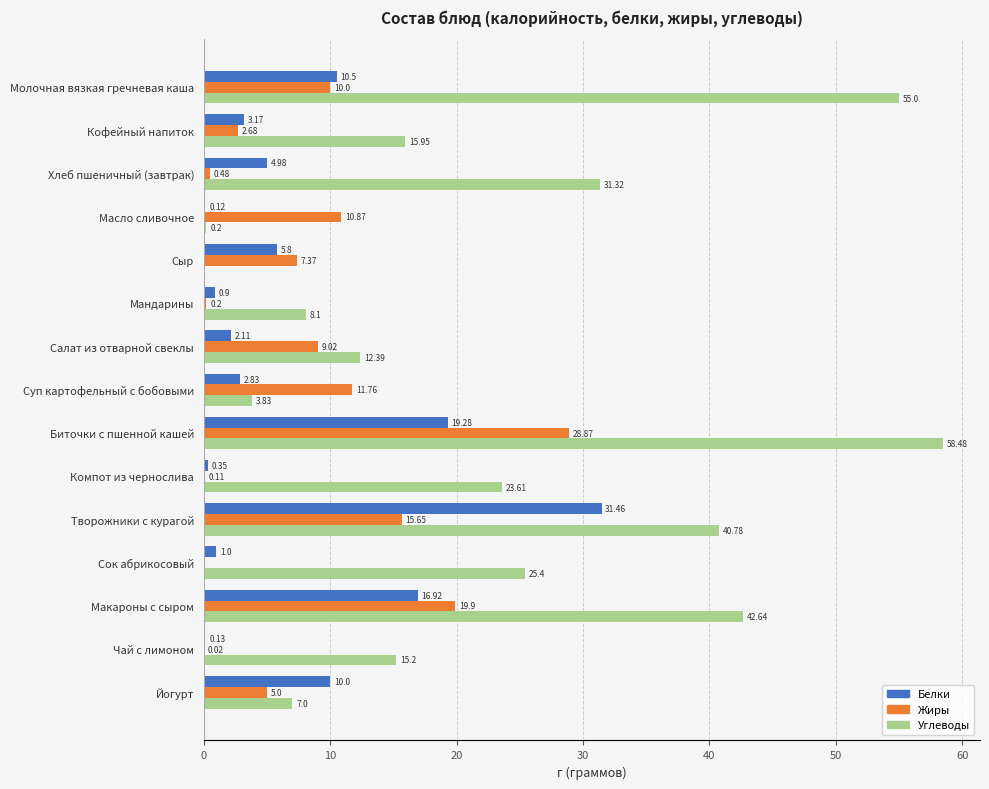

Where is Углеводы nearest to the value 29?

Хлеб пшеничный (завтрак)